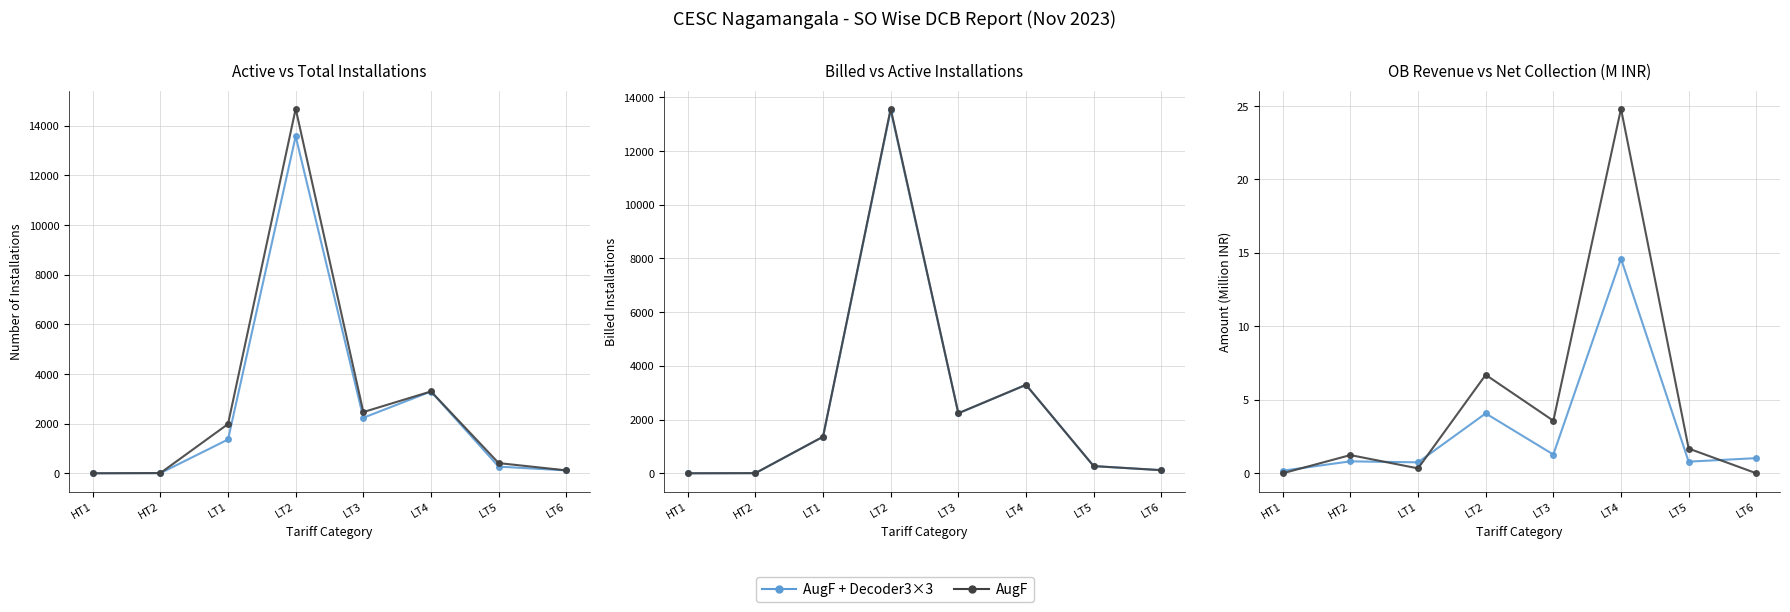

At which category does Net Collection reach its first local peak?

HT2